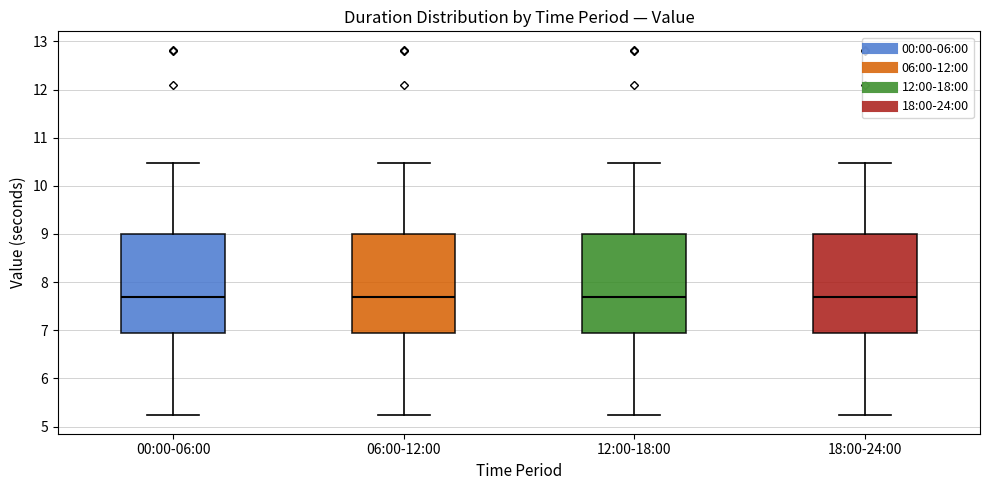

Reading left to right, read every box against the y-axis: the position of its median line, the range the box covers, and the ends of its whiskers. The values are not printed on the chart, so give them approximately, as read against the axis.

00:00-06:00: median 7.7, box 7.0 to 9.0, whiskers 5.2 to 10.5
06:00-12:00: median 7.7, box 7.0 to 9.0, whiskers 5.2 to 10.5
12:00-18:00: median 7.7, box 7.0 to 9.0, whiskers 5.2 to 10.5
18:00-24:00: median 7.7, box 7.0 to 9.0, whiskers 5.2 to 10.5